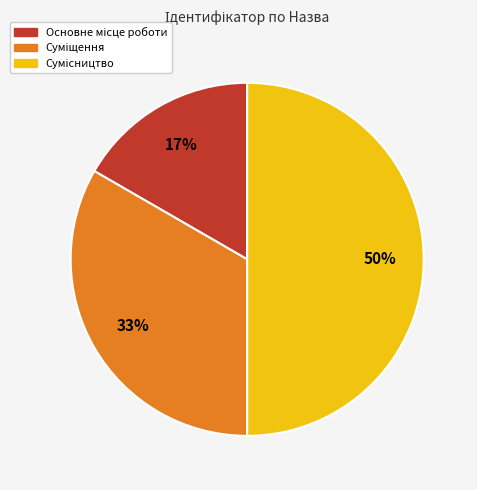

To the nearest percent, what is the difference between the largest and smallest slice percentages?

33%